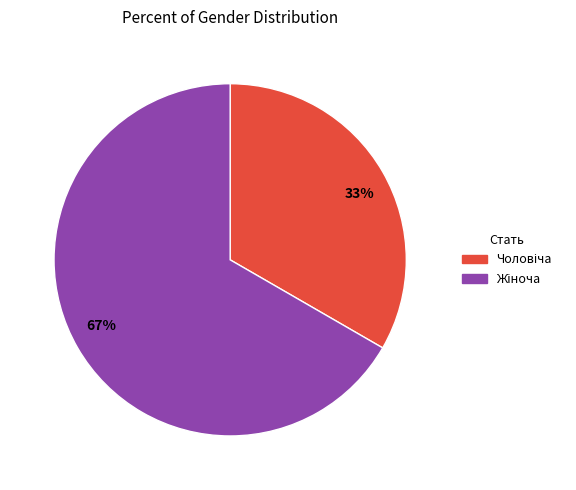

How many segments does this pie chart have?

2